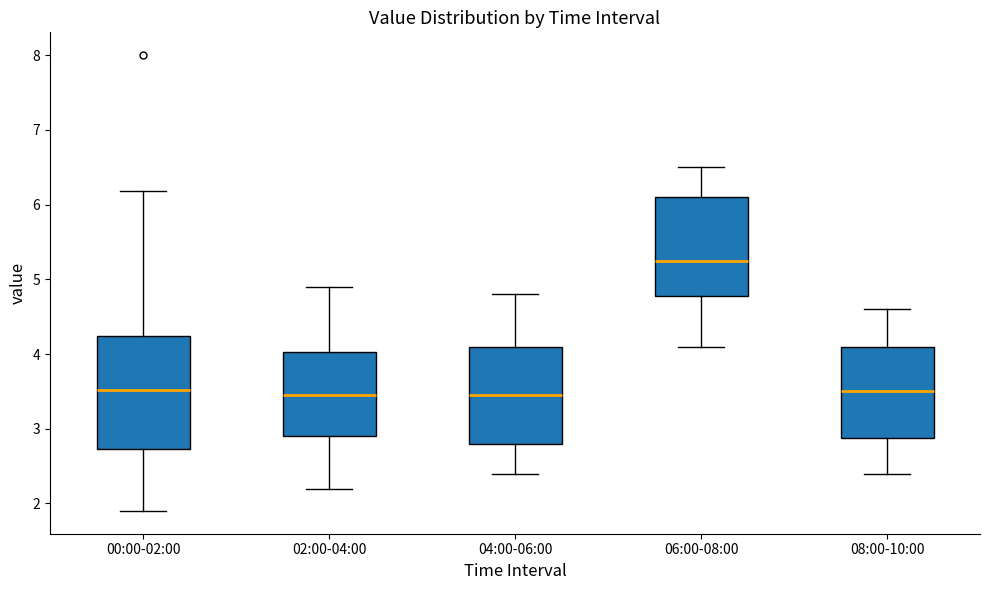

Reading left to right, transcribe this box plot: for each box, give where its median line is, the range the box spans, and where its two whiskers end, as read against the y-axis. The values are not printed on the chart, so give them approximately, as read against the axis.

00:00-02:00: median 3.5, box 2.7 to 4.2, whiskers 1.9 to 6.2
02:00-04:00: median 3.5, box 2.9 to 4.0, whiskers 2.2 to 4.9
04:00-06:00: median 3.5, box 2.8 to 4.1, whiskers 2.4 to 4.8
06:00-08:00: median 5.3, box 4.8 to 6.1, whiskers 4.1 to 6.5
08:00-10:00: median 3.5, box 2.9 to 4.1, whiskers 2.4 to 4.6